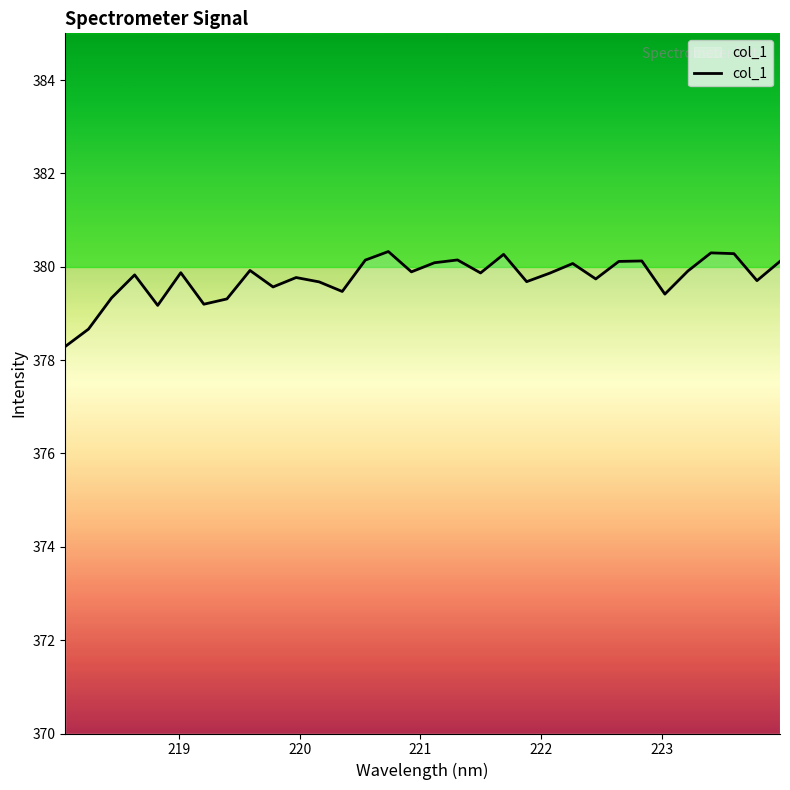

How many lines are shown in the chart?

1